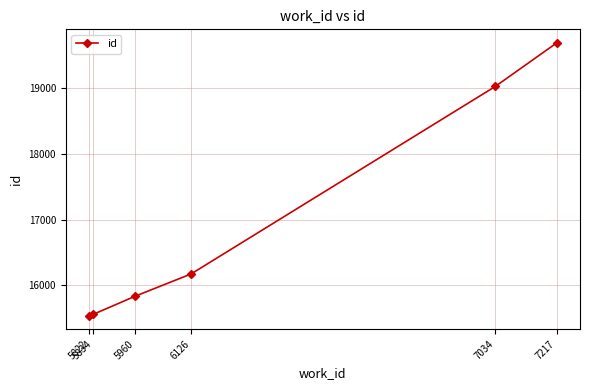

True or false: the data has more than 1 interior local peaks.

False